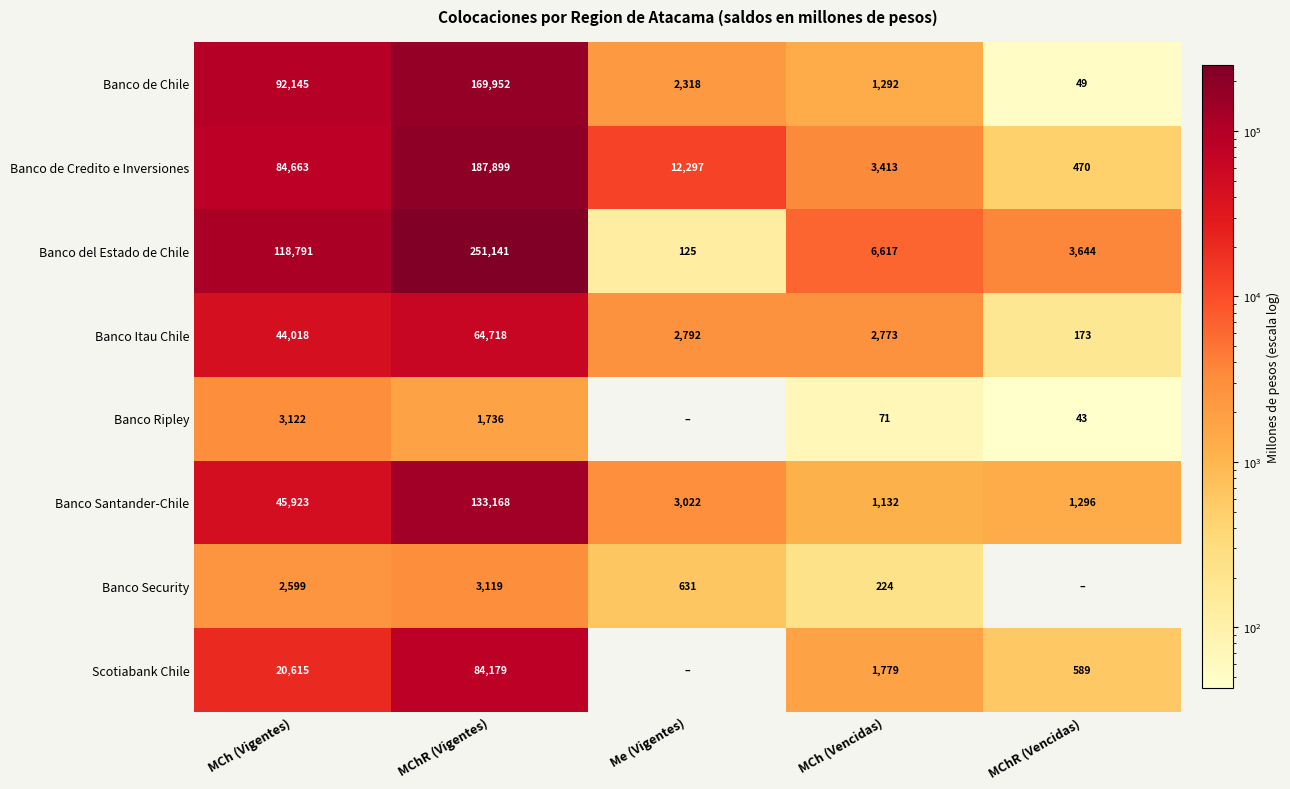

What is the difference between the highest and lowest values at MCh (Vencidas)?

6546